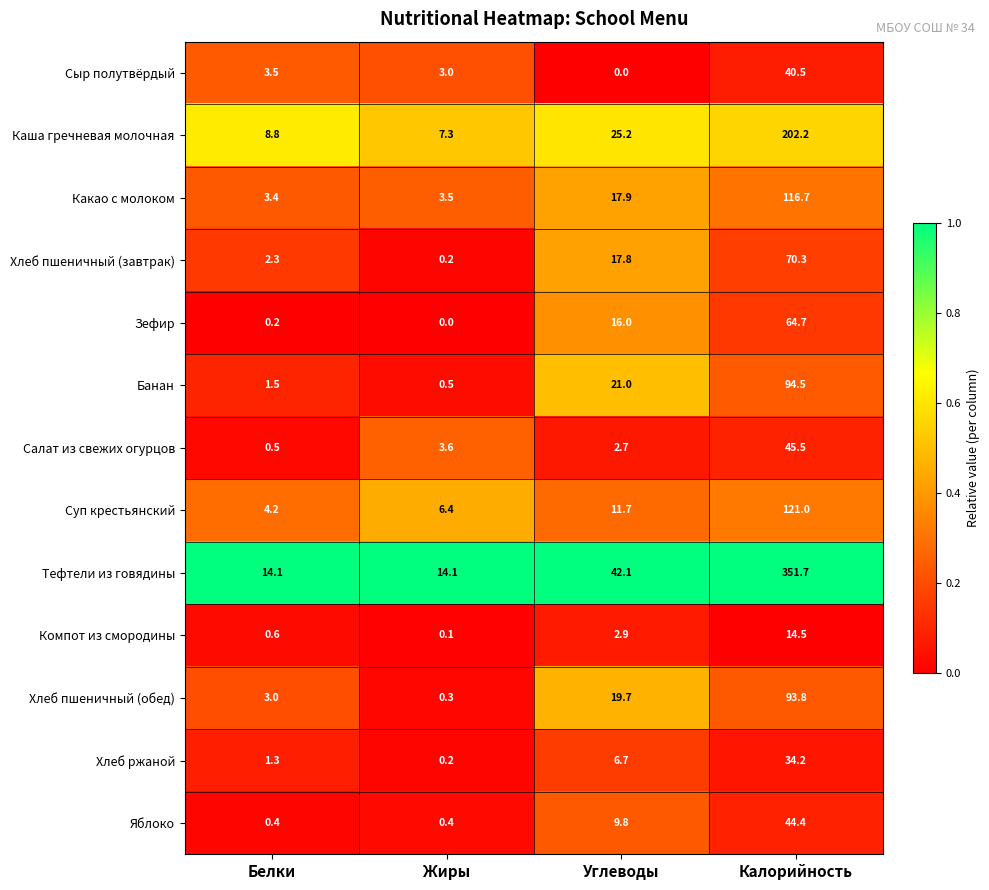

Is it true that Каша гречневая молочная equals 25.2 at Углеводы?

True